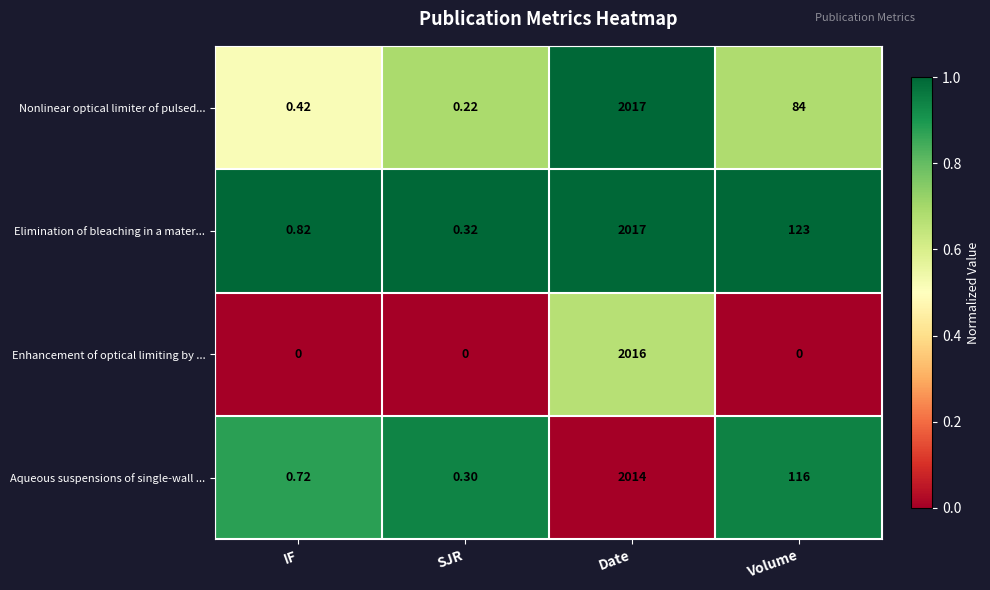

Rank the categories by Aqueous suspensions of single-wall ... value from lowest to highest.

SJR, IF, Volume, Date